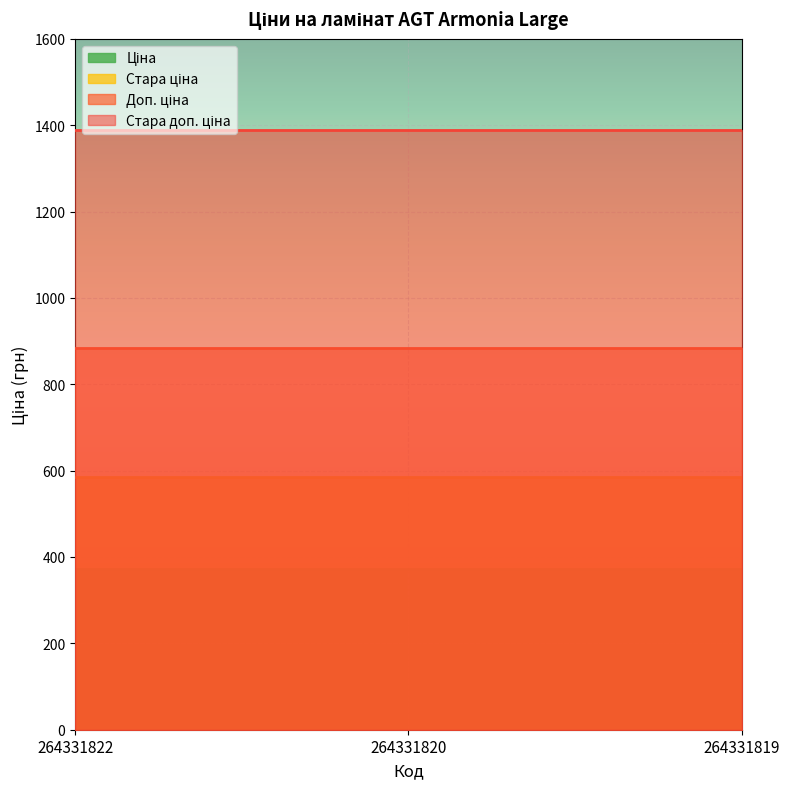

List the series in order of their overall mean, lowest first.

Ціна, Стара ціна, Доп. ціна, Стара доп. ціна